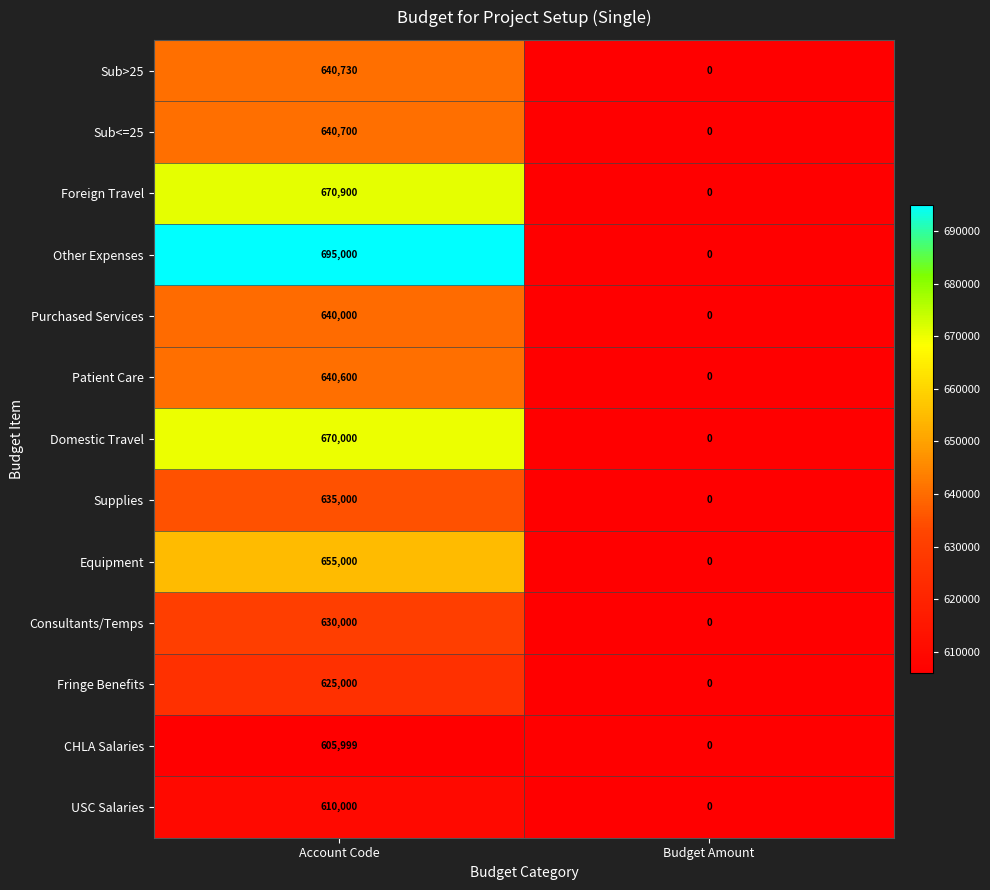

List the series in order of their peak value, lowest first.

CHLA Salaries, USC Salaries, Fringe Benefits, Consultants/Temps, Supplies, Purchased Services, Patient Care, Sub<=25, Sub>25, Equipment, Domestic Travel, Foreign Travel, Other Expenses